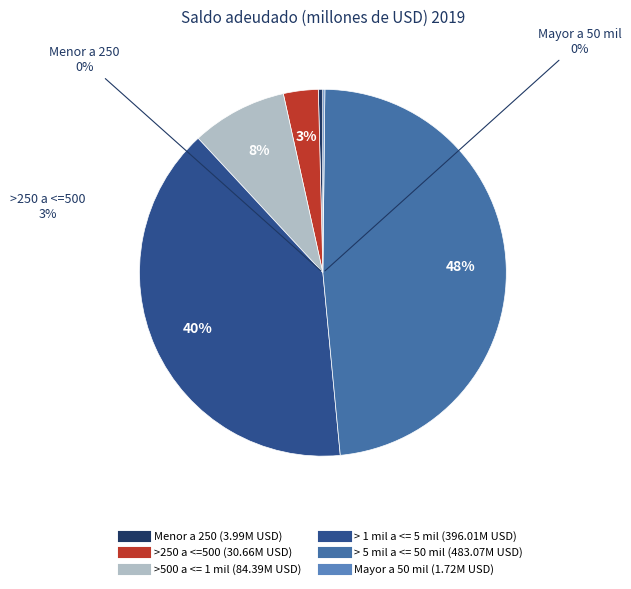

Which category has the smallest portion of the pie?

Mayor a 50 mil